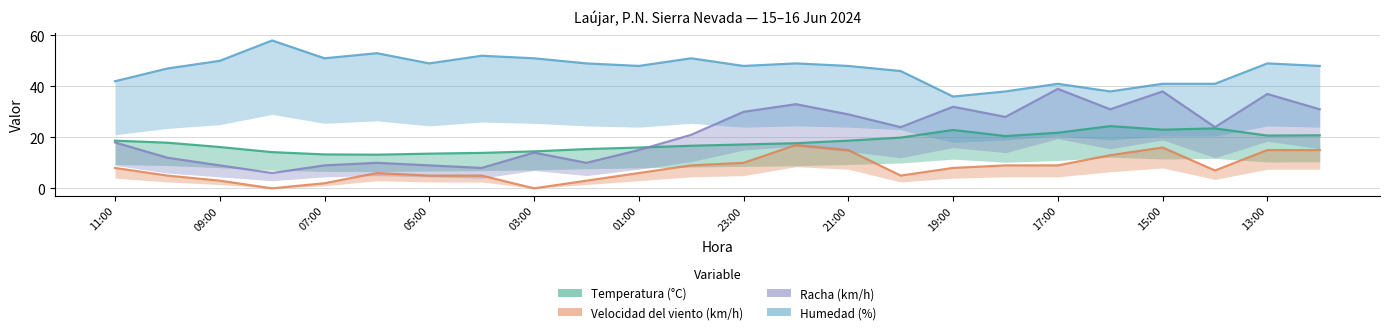

What is the difference between the maximum and minimum values in the Velocidad del viento (km/h) series?

17.0